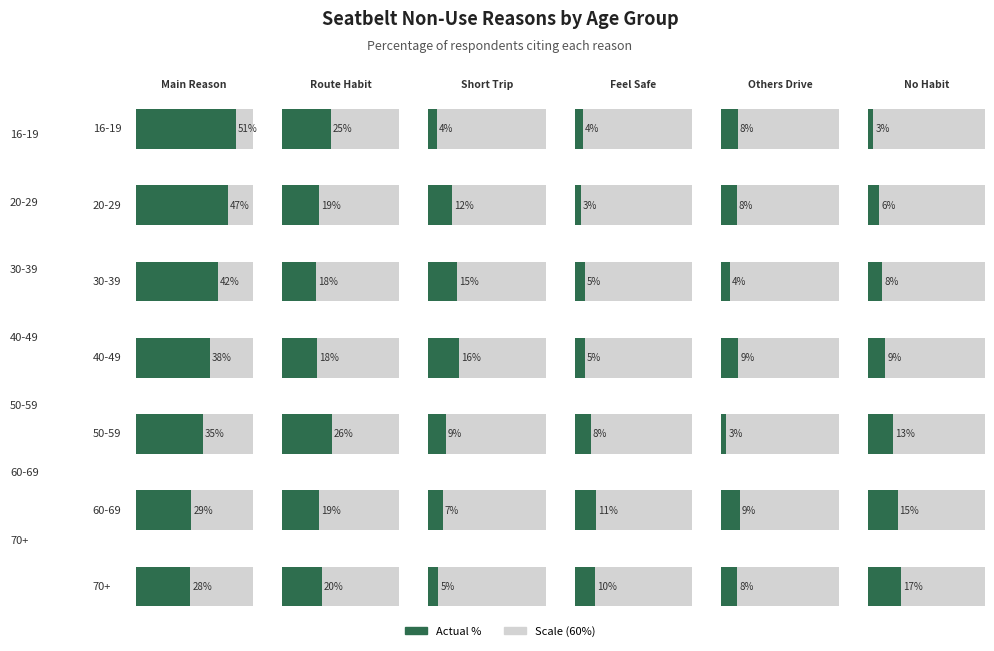

What is the sum of the Reason C values at 16-19 and 40-49?

20.0